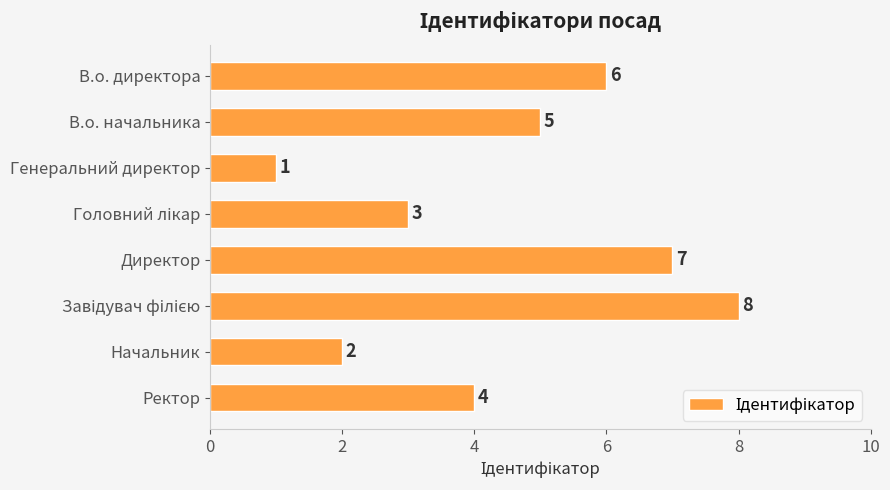

What is the difference between the maximum and minimum values?

7